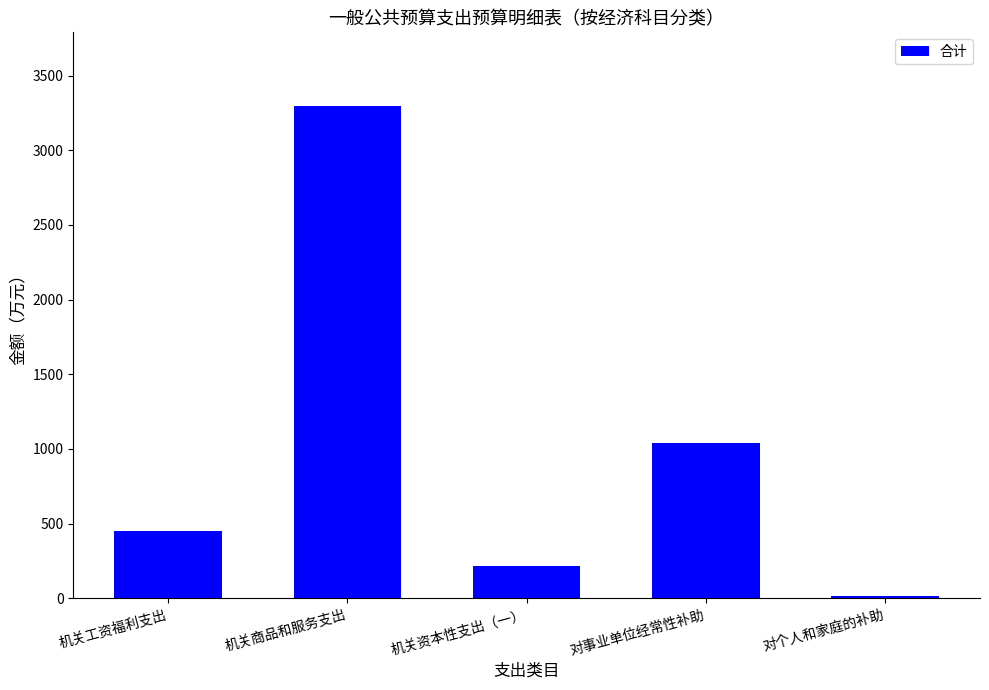

Reading right to left, transcribe all the data shown in this chart.

12.7	1041.0	215.0	3295.4	451.9